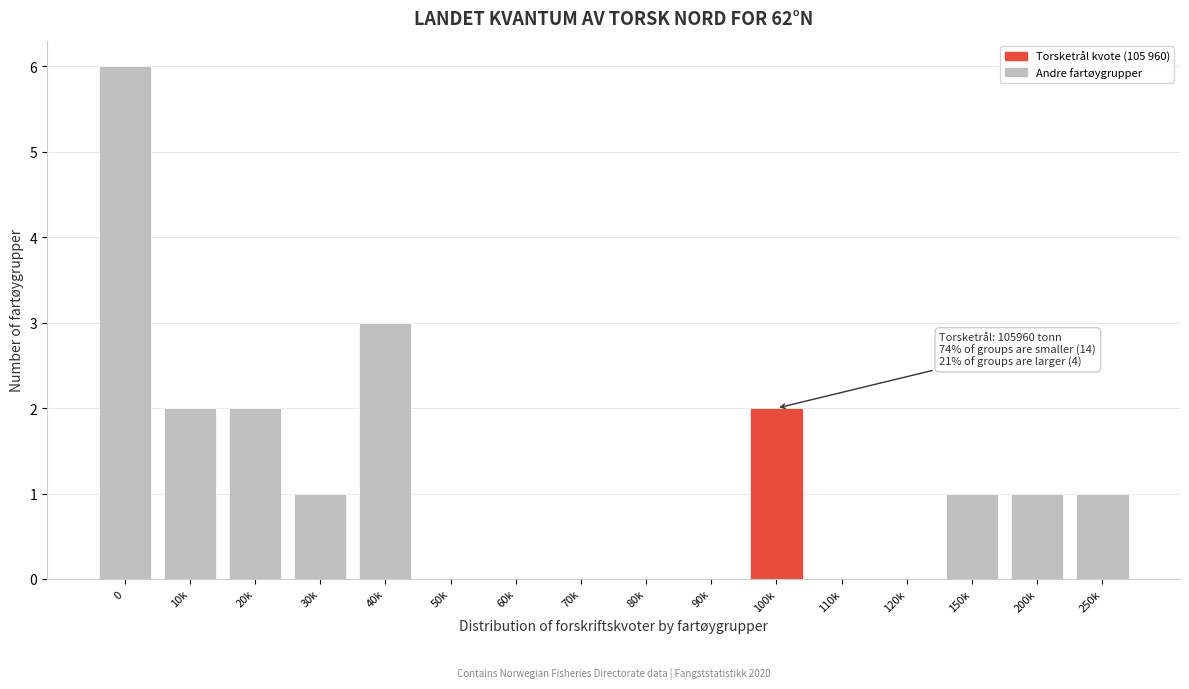

Reading right to left, extract all data points from this chart.

250k=1	200k=1	150k=1	120k=0	110k=0	100k=2	90k=0	80k=0	70k=0	60k=0	50k=0	40k=3	30k=1	20k=2	10k=2	0=6